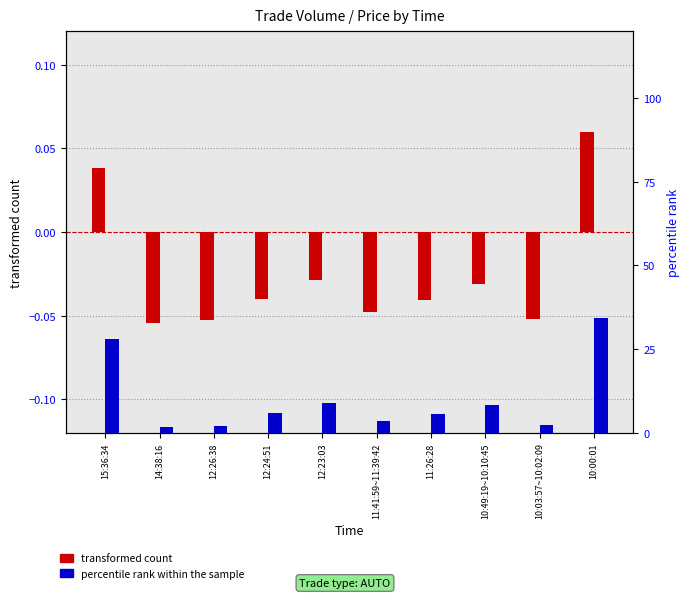

What position from the right is 14:38:16?

9